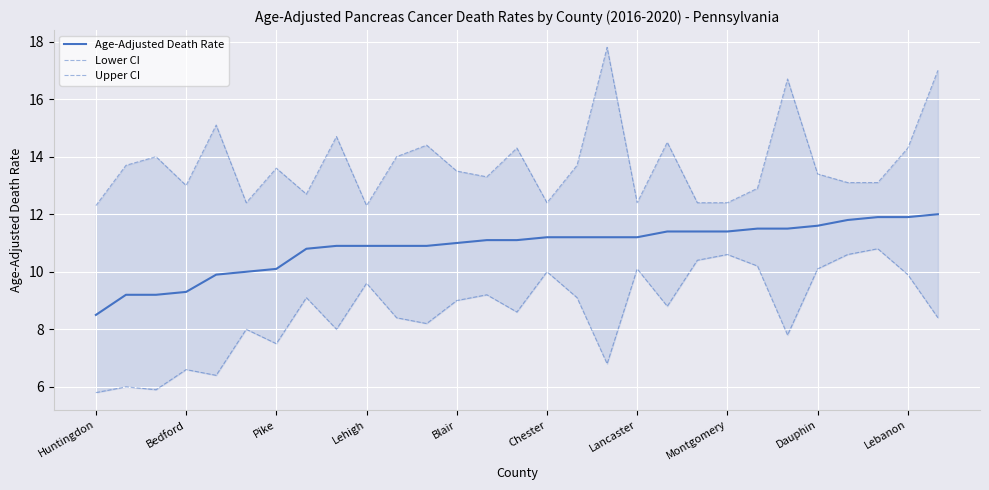

At how many categories does at least one series exceed 13?

19